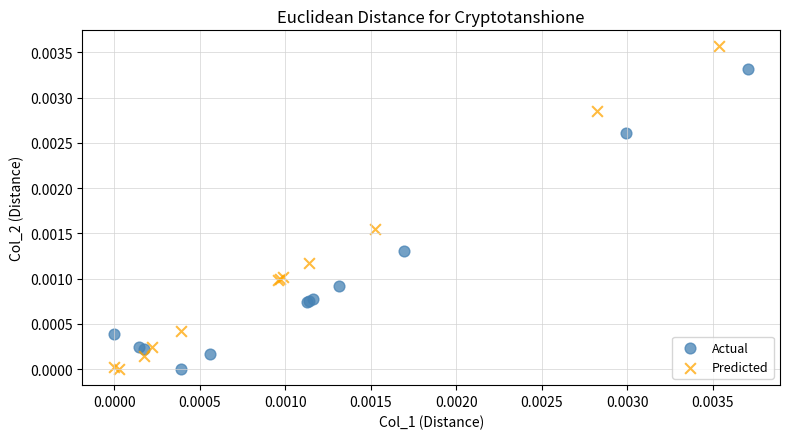

Which series reaches the maximum Y coordinate?

Predicted